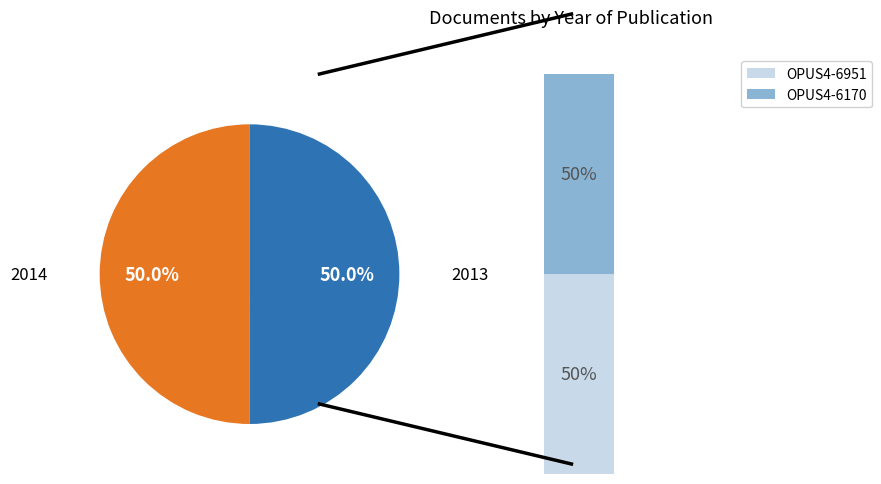

Between OPUS4-6170 and OPUS4-6951, which is larger?

OPUS4-6951